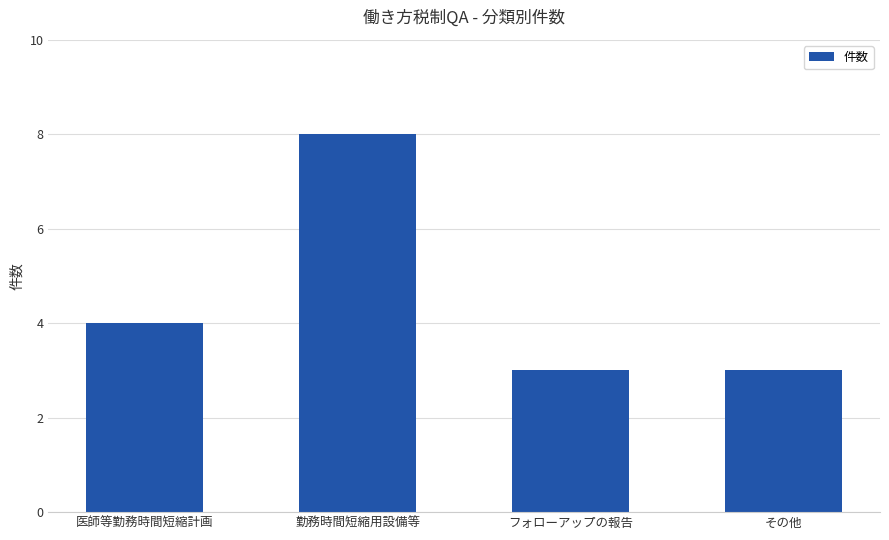

The chart shows a value of 4 at 医師等勤務時間短縮計画. True or false?

True